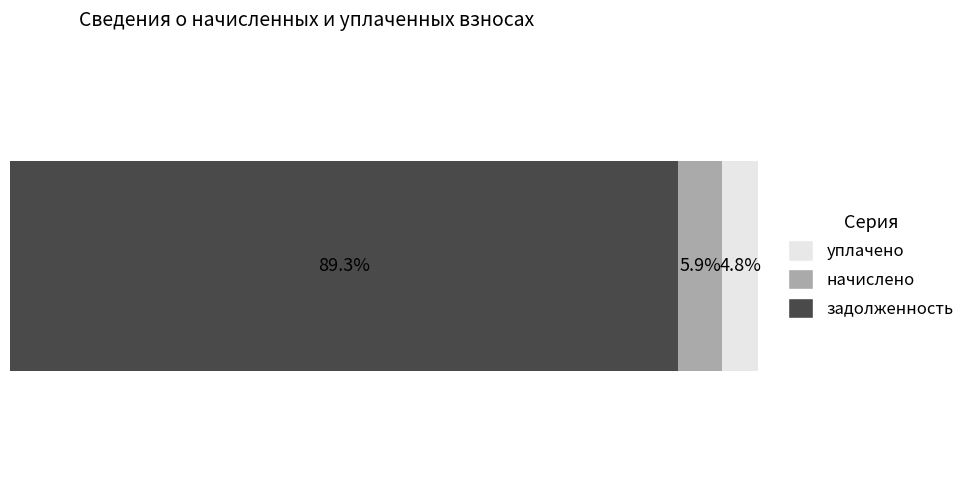

What are all the series names shown in the legend?

уплачено, начислено, задолженность